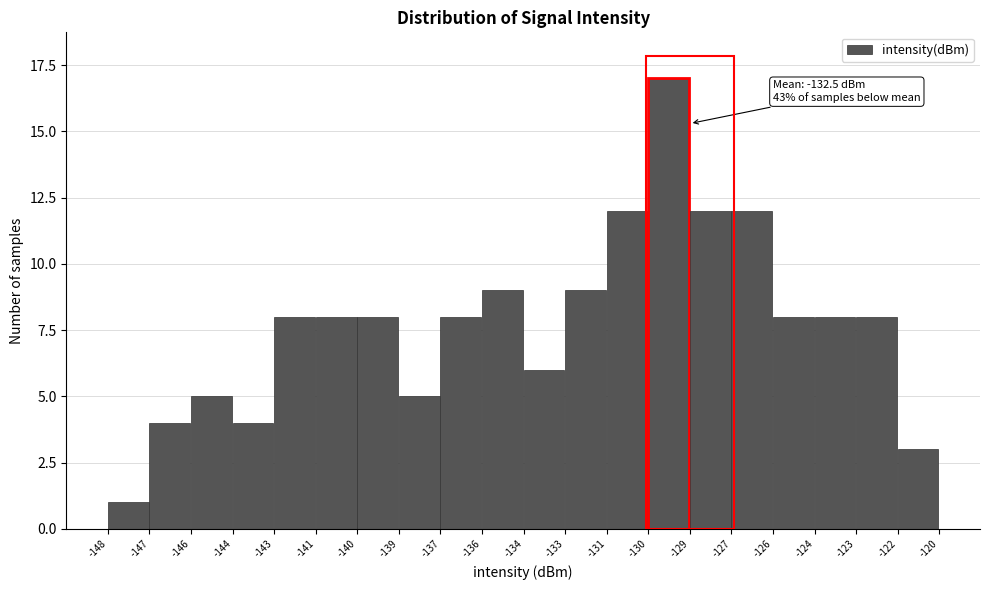

Reading right to left, list all the values displayed in this chart.

-122=3	-123=8	-124=8	-126=8	-127=12	-129=12	-130=17	-131=12	-133=9	-134=6	-136=9	-137=8	-139=5	-140=8	-141=8	-143=8	-144=4	-146=5	-147=4	-148=1